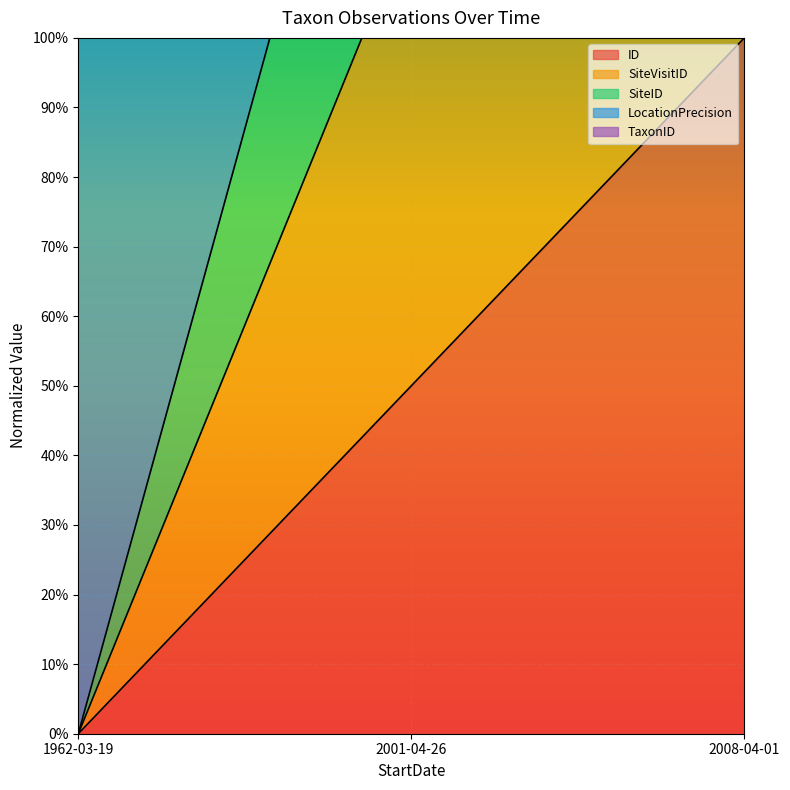

Rank the categories by ID value from highest to lowest.

2008-04-01, 2001-04-26, 1962-03-19